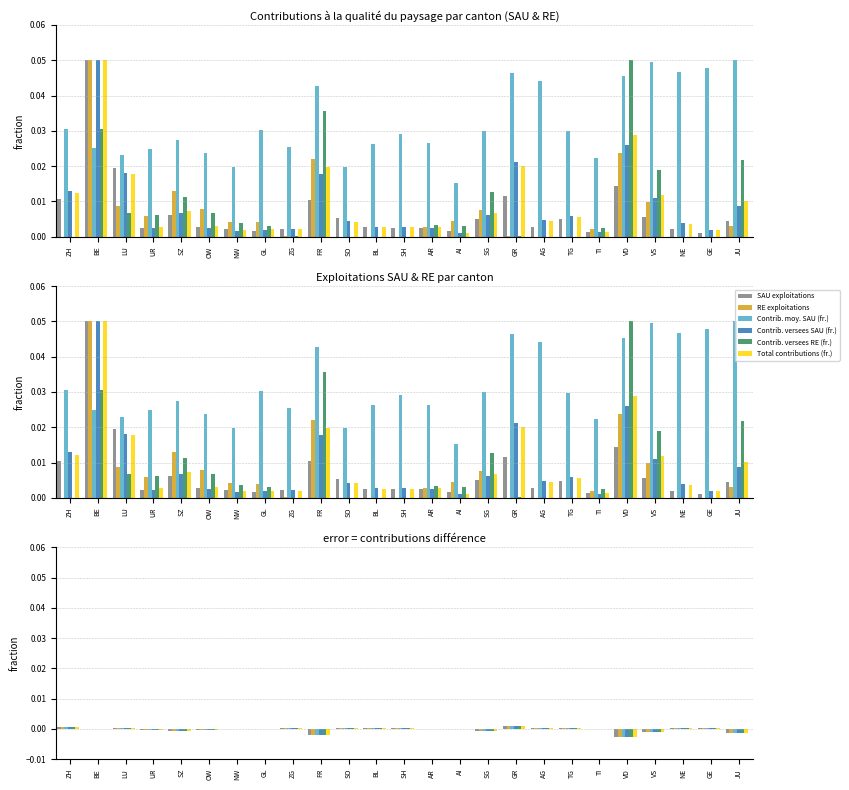

Which has a higher value, SZ or OW?

OW